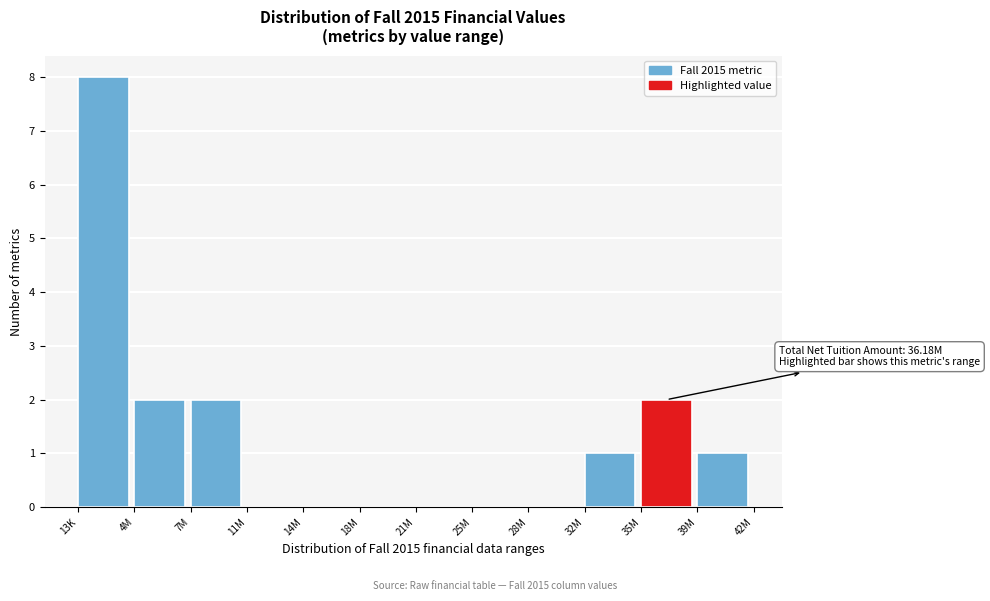

Reading right to left, what are all the values shown in this chart?

39M=1	35M=2	32M=1	28M=0	25M=0	21M=0	18M=0	14M=0	11M=0	7M=2	4M=2	13K=8